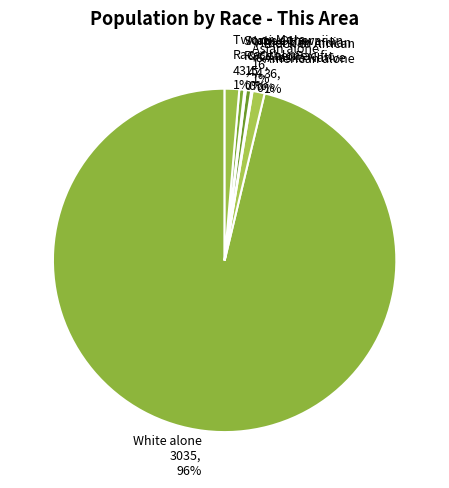

Combined, do Asian alone 16, 1% and White alone 3035, 96% account for over 50%?

Yes